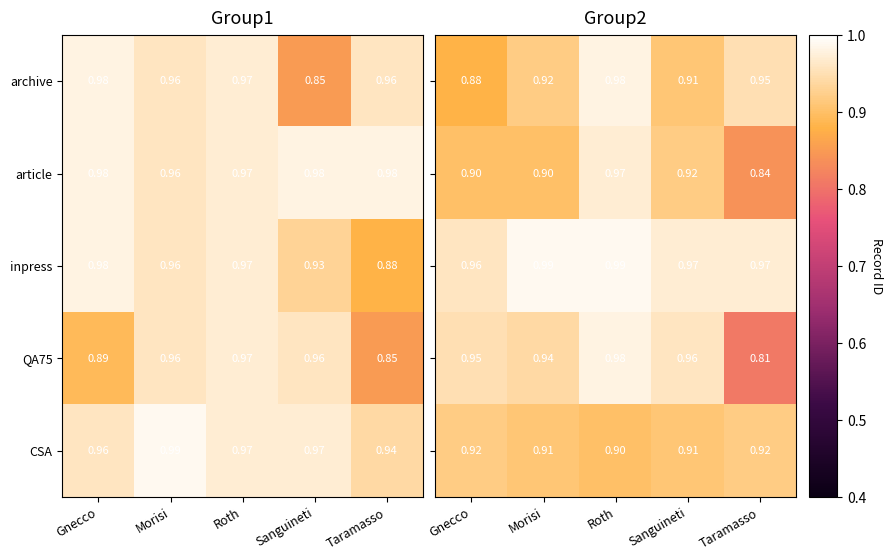

Which category has the highest value in the CSA series?

Morisi